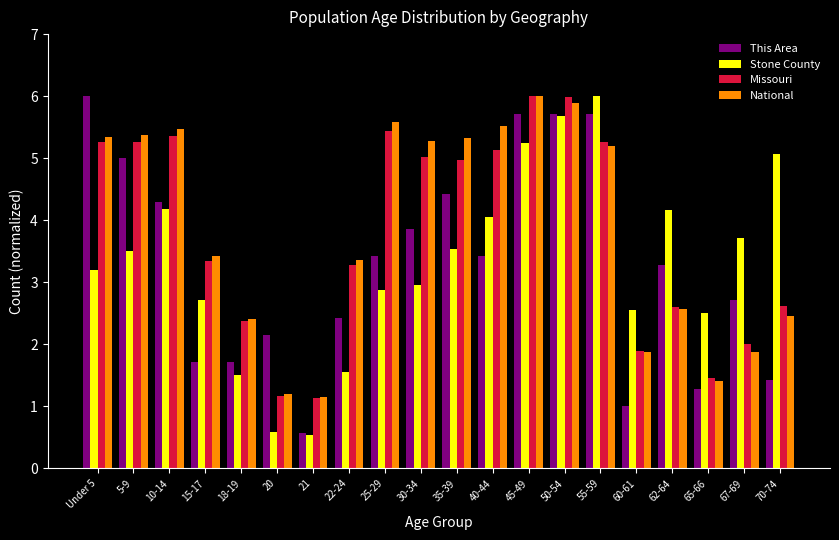

What is the minimum value for Stone County?

0.5